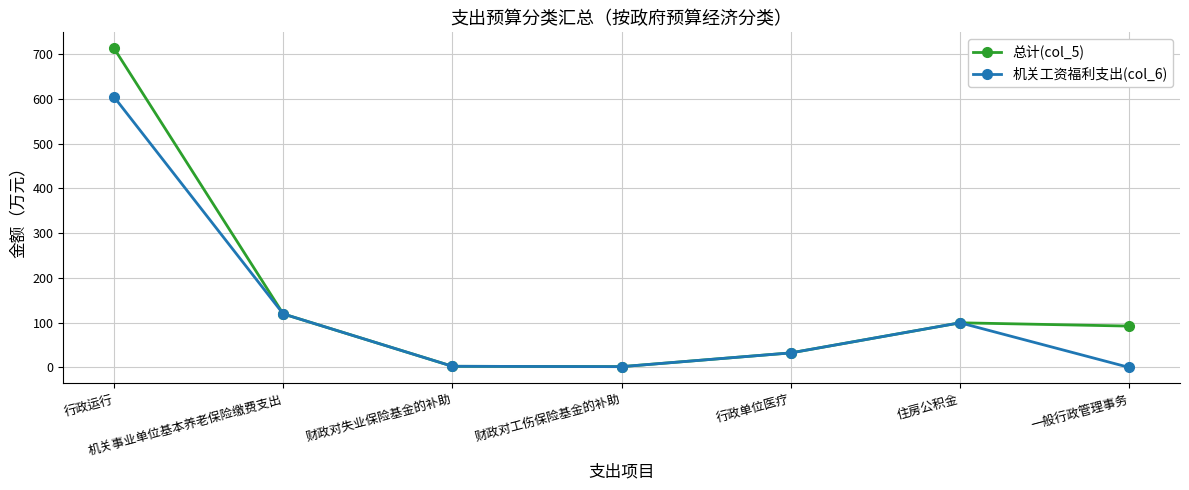

List the series in order of their peak value, lowest first.

机关工资福利支出(col_6), 总计(col_5)